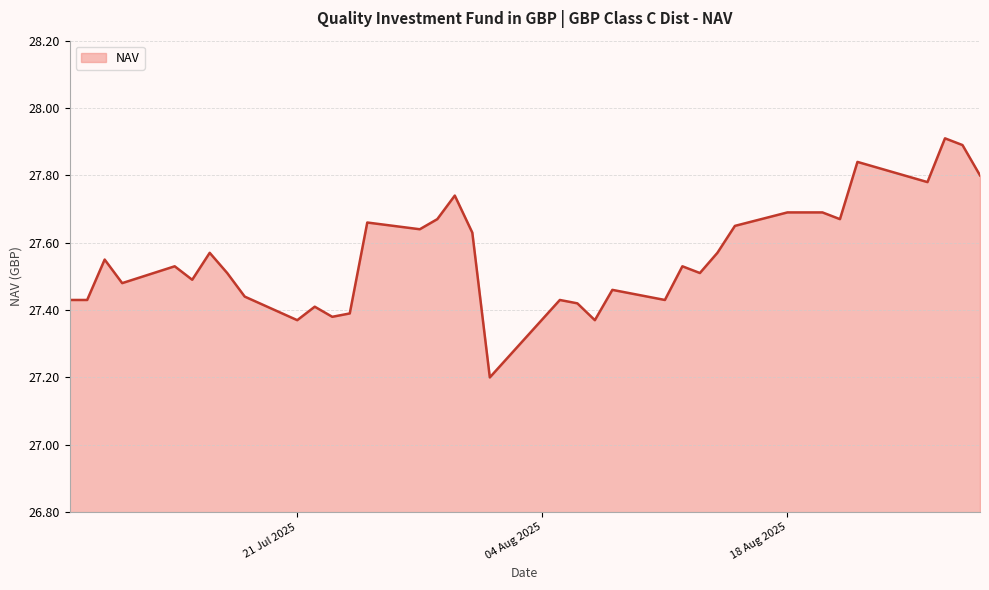

What is the maximum value shown in the chart?

27.9